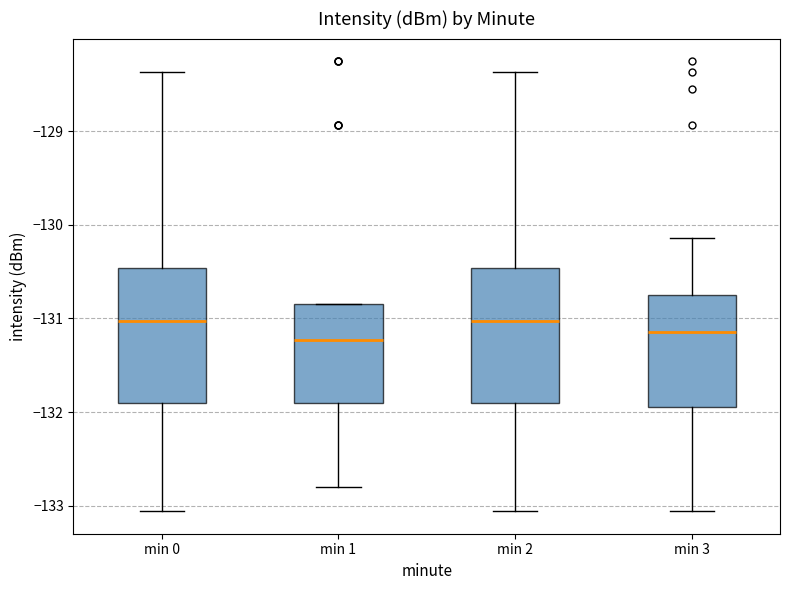

Where does the lower whisker of the box for min 2 end on the y-axis? The values are not printed on the chart, so give them approximately, as read against the axis.

-133.1